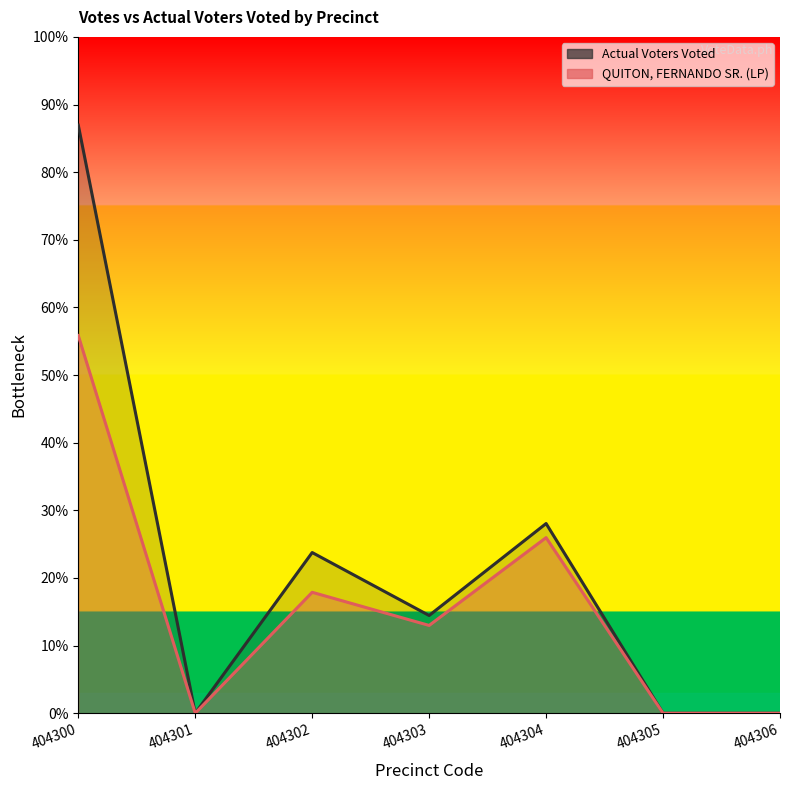

Where is the first local maximum for QUITON, FERNANDO SR. (LP)?

404302